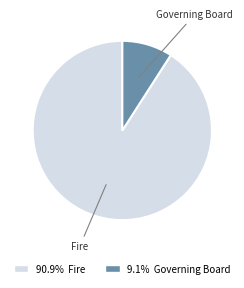

Does any single category account for the majority?

Yes